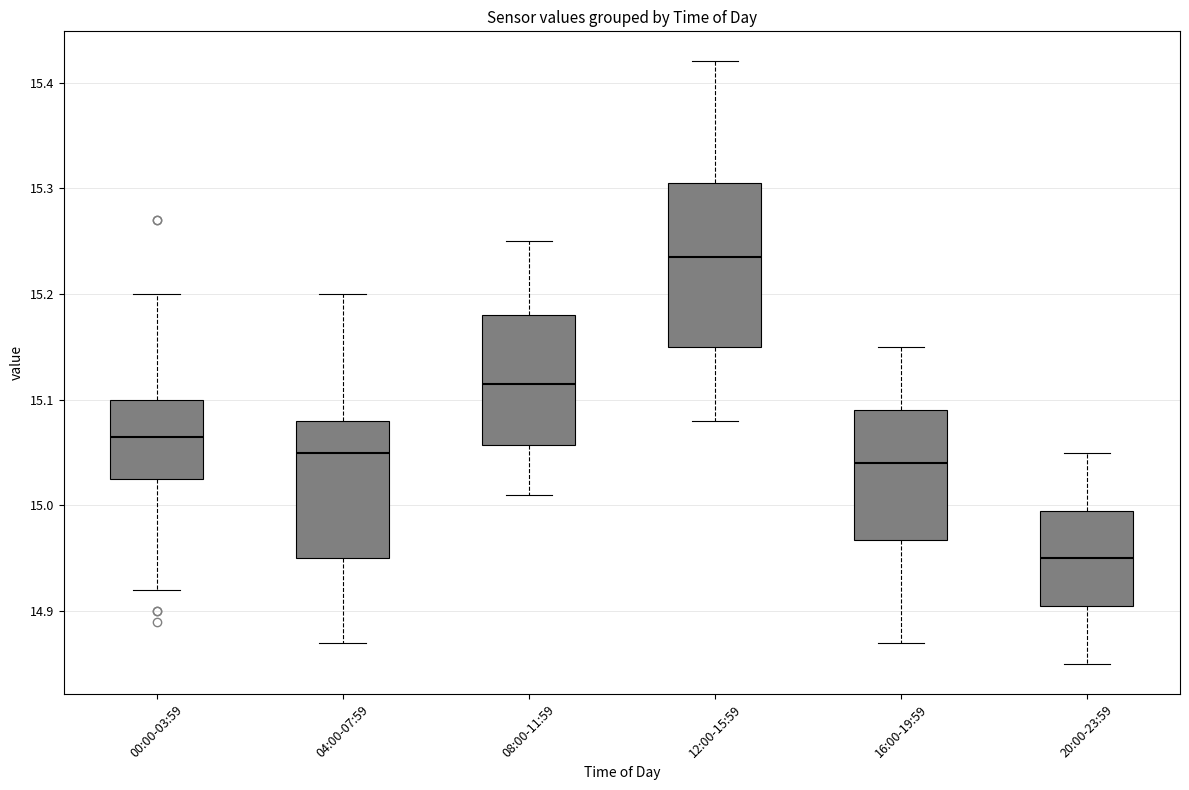

Which box has the lowest median line?

20:00-23:59